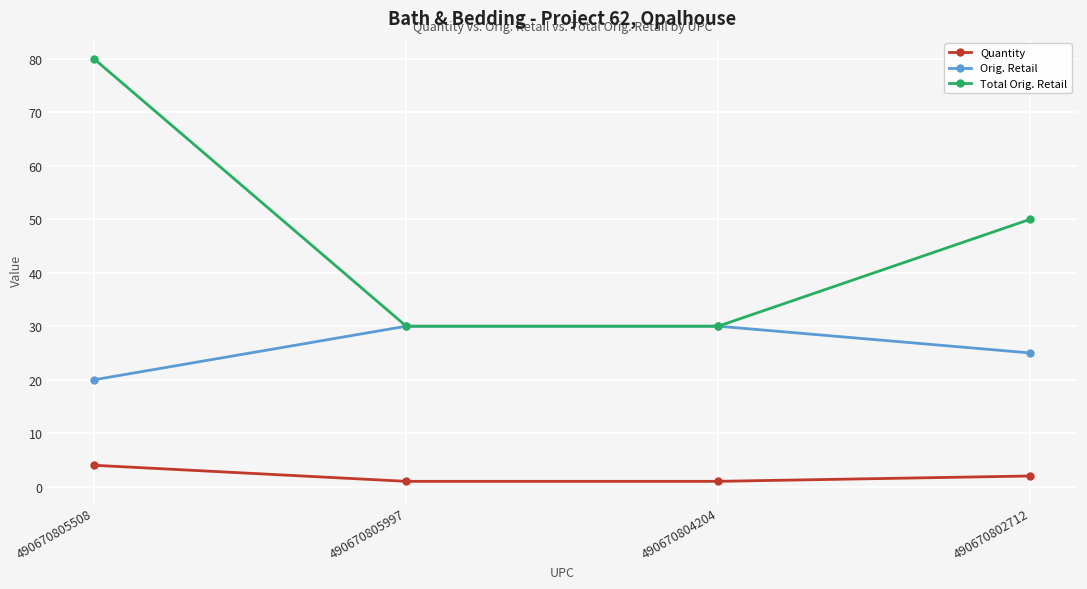

What position from the right is 490670805997?

3